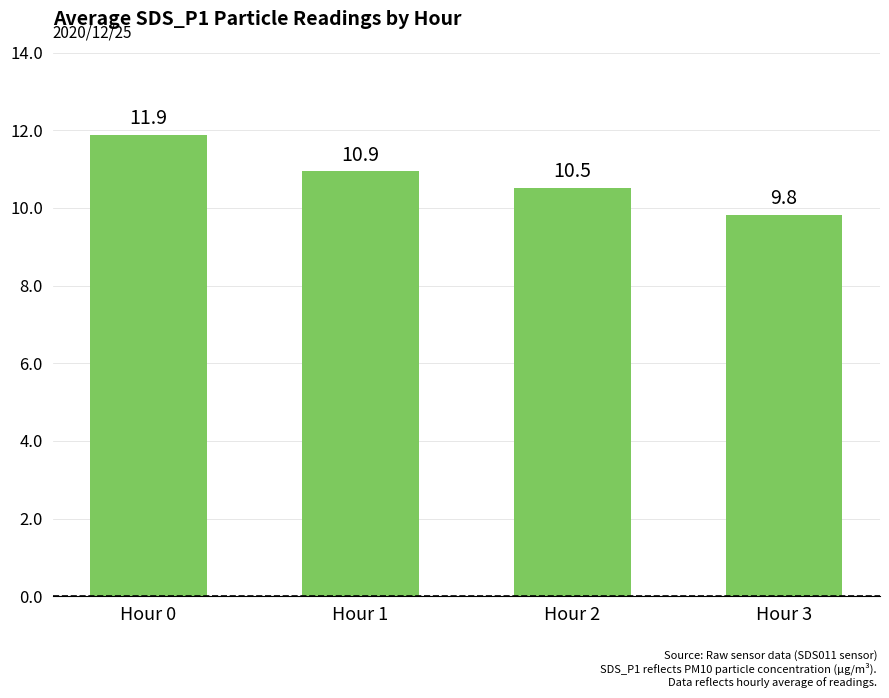

Count the number of data series in this chart.

1